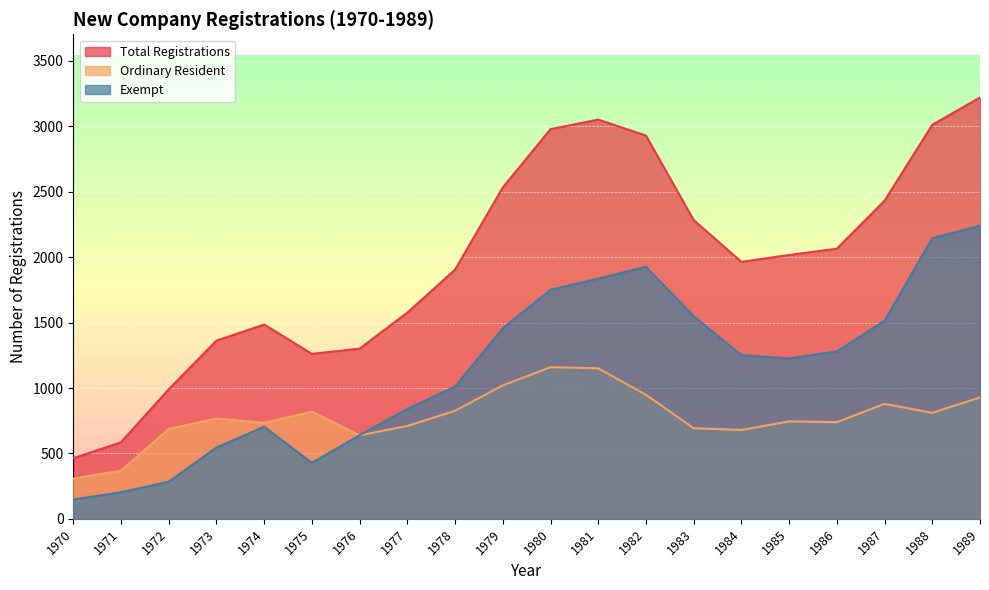

What is the value of the Total Registrations point at the 6th from the left?

1261